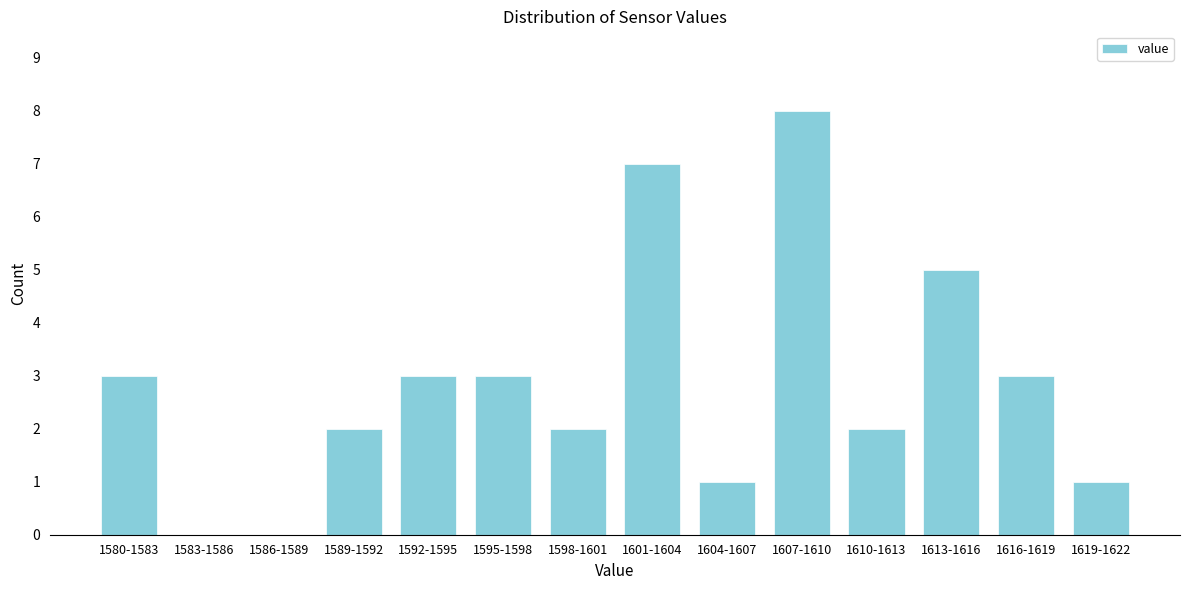

Reading right to left, transcribe all the data shown in this chart.

1619-1622=1	1616-1619=3	1613-1616=5	1610-1613=2	1607-1610=8	1604-1607=1	1601-1604=7	1598-1601=2	1595-1598=3	1592-1595=3	1589-1592=2	1586-1589=0	1583-1586=0	1580-1583=3